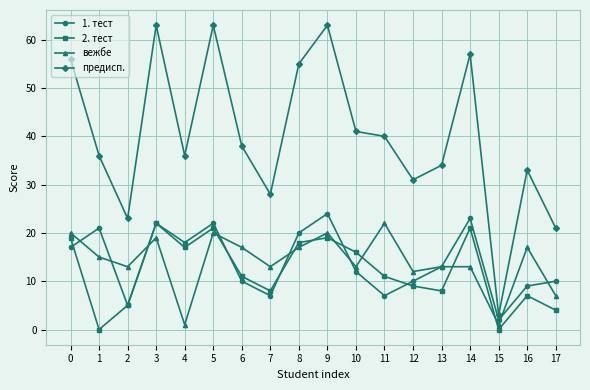

Between which two adjacent categories do 2. тест and 1. тест first intersect?

0 and 1